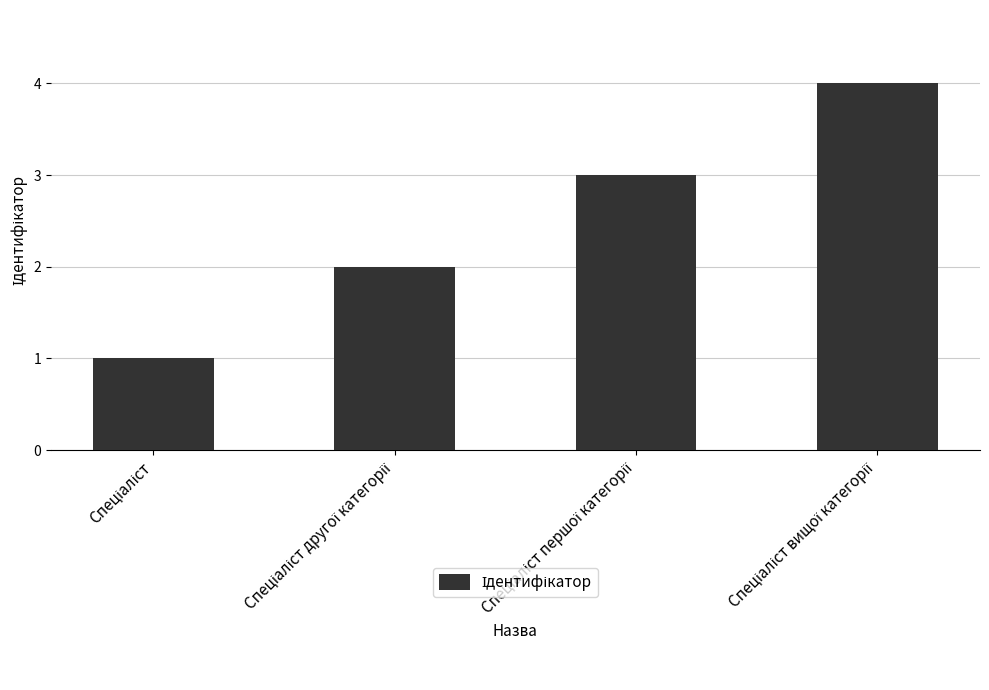

What is the difference between the maximum and minimum values?

3